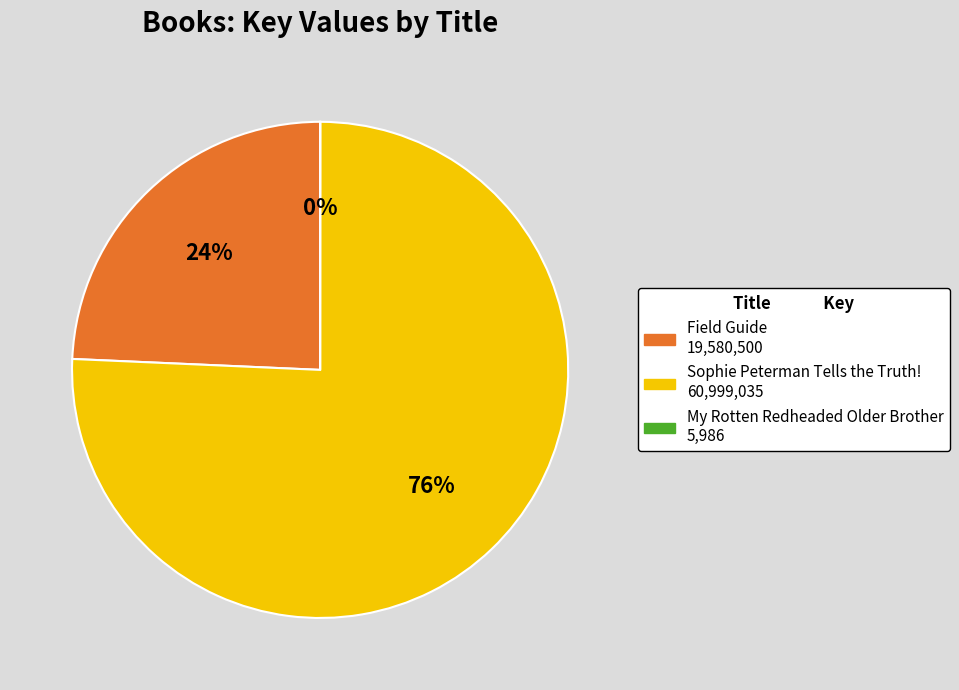

Which category accounts for the majority?

Sophie Peterman Tells the Truth!